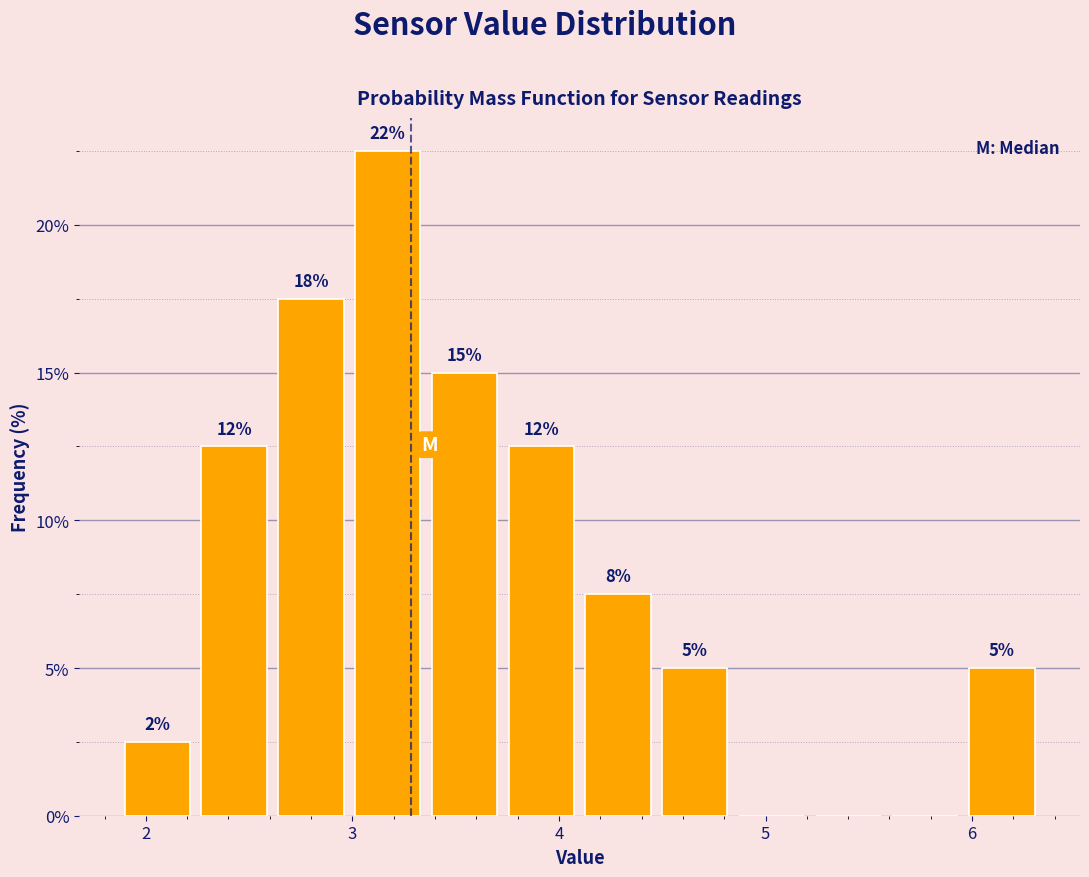

Around what value on the x-axis is the tallest bar? Give the approximate position of its centre, as read against the axis.

3.2